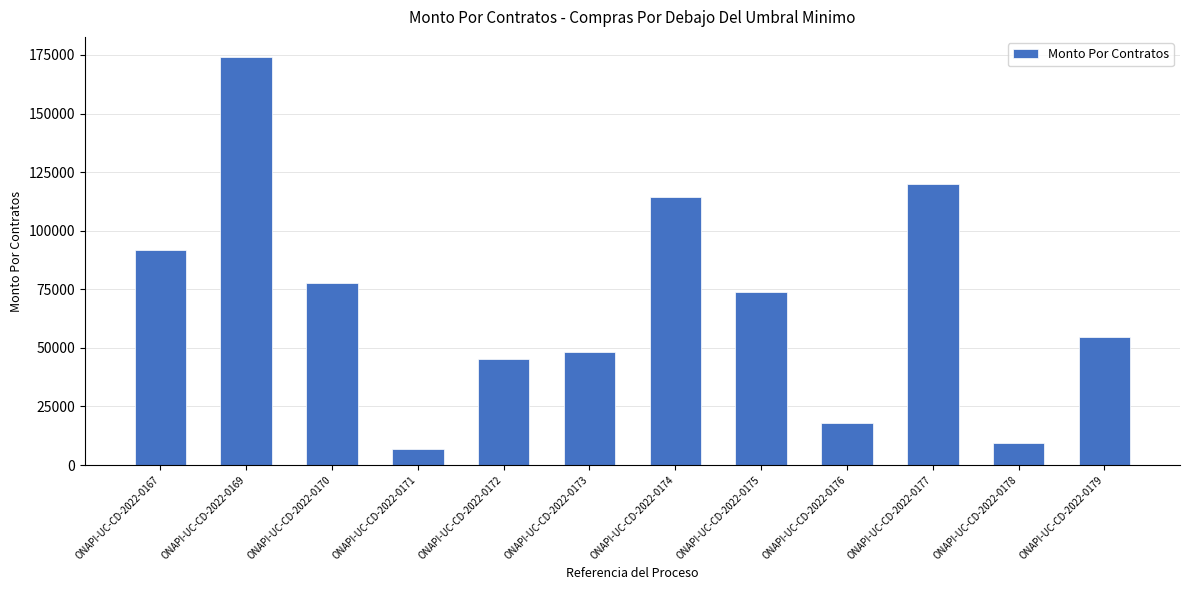

What is the sum of the values at ONAPI-UC-CD-2022-0178 and ONAPI-UC-CD-2022-0179?

63856.5